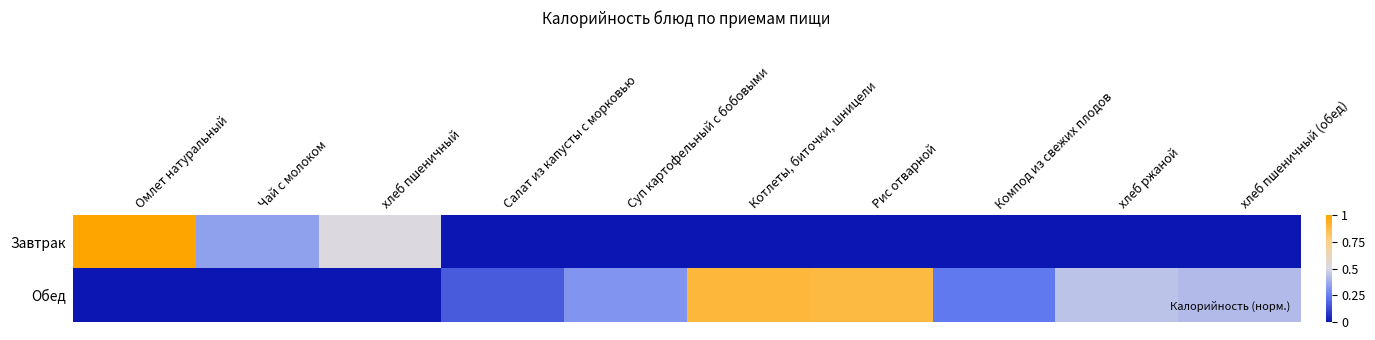

Count the number of data series in this chart.

2